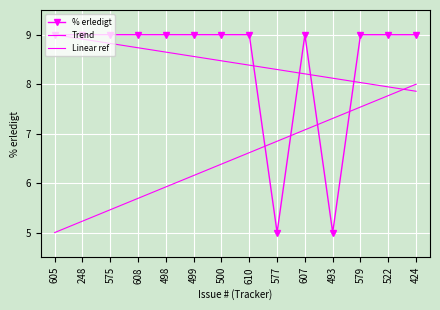

What is the difference between the Trend values at 579 and 605?

1.0